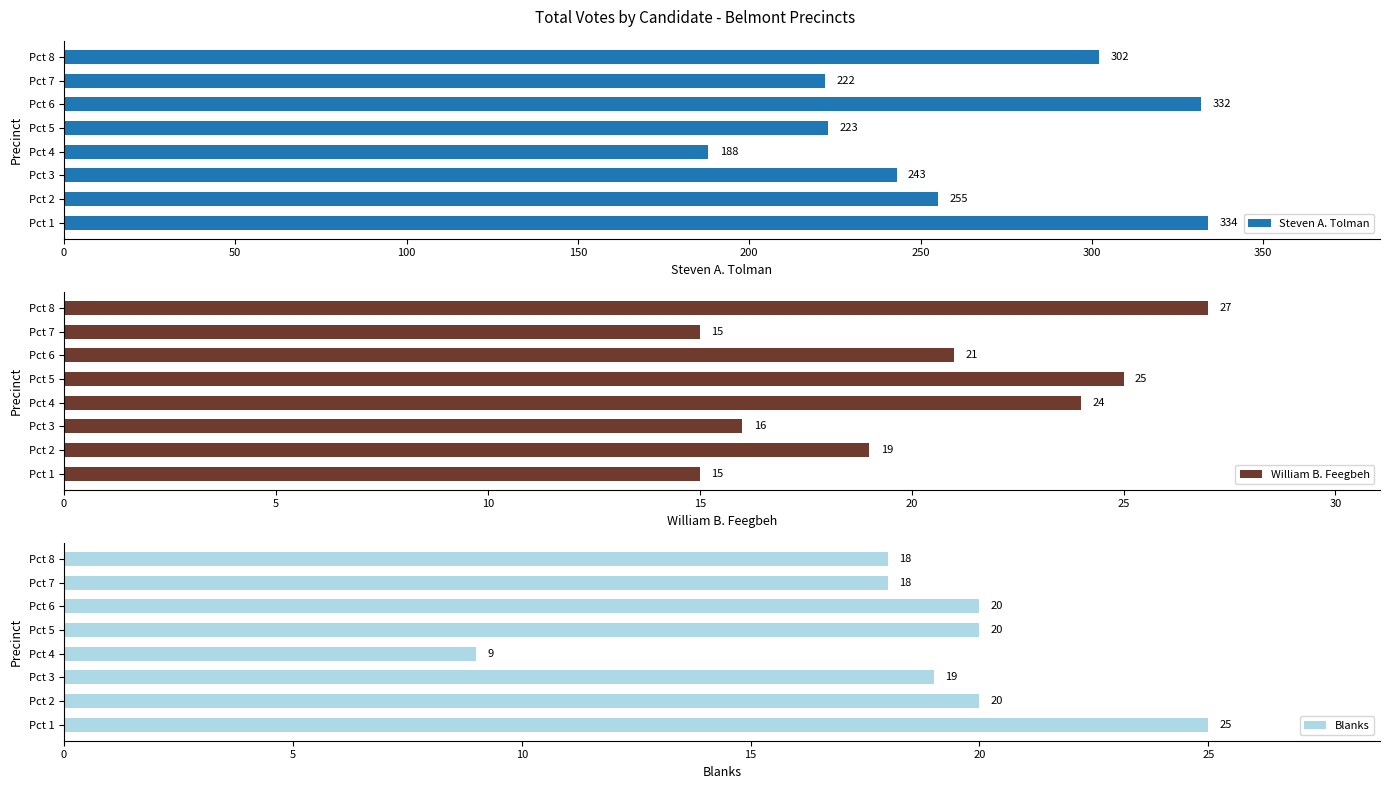

At which label does Blanks reach its minimum?

Pct 4